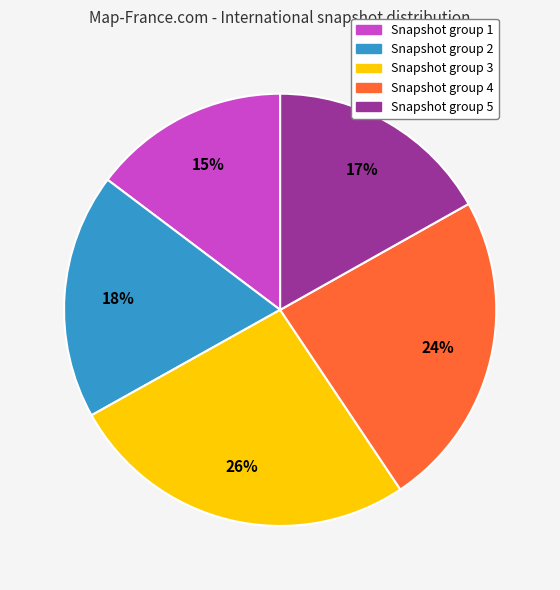

To the nearest percent, what is the average slice percentage?

20%